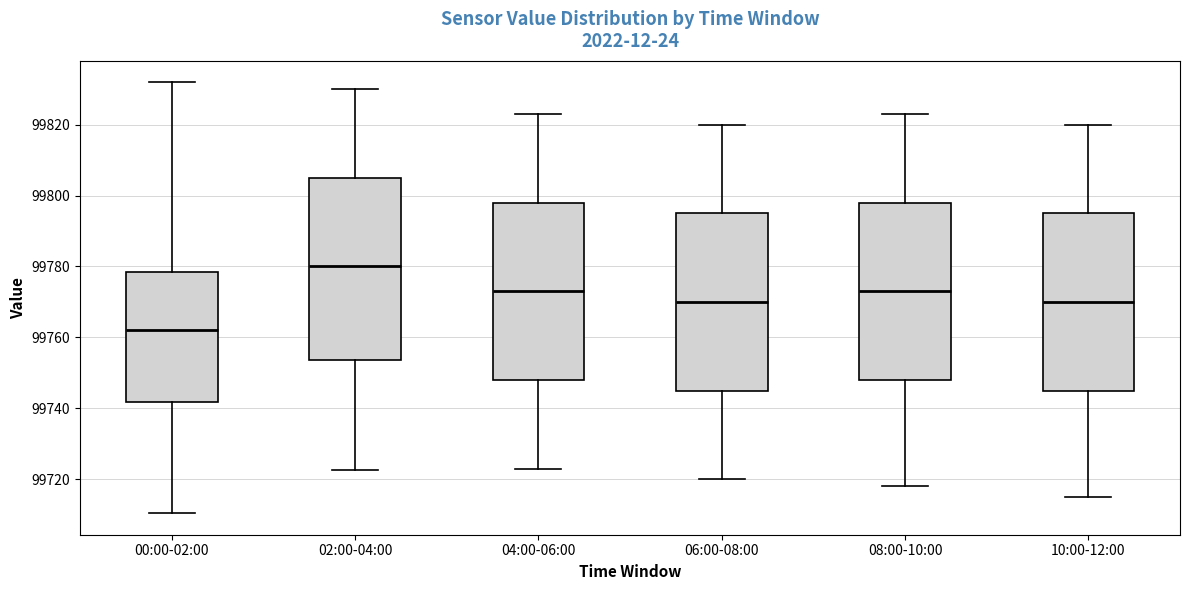

Which box's median line is the lowest?

00:00-02:00